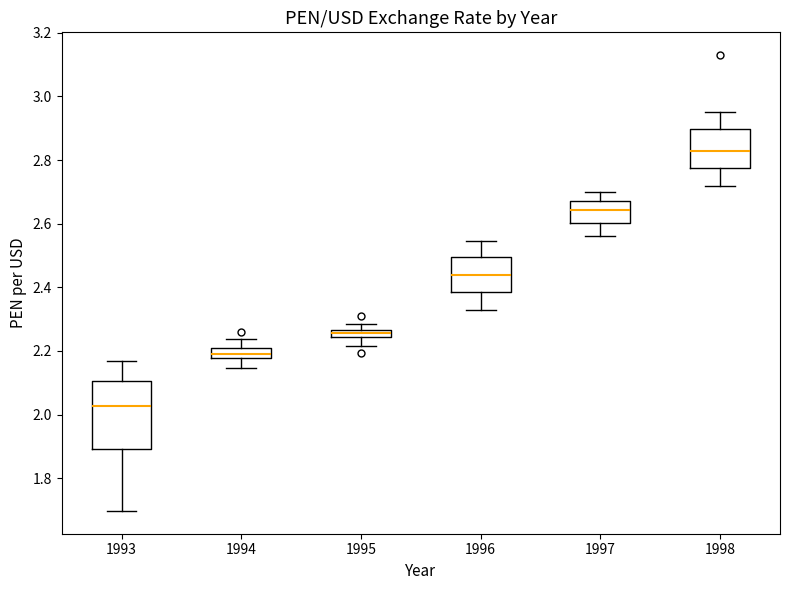

Where does the upper whisker of the box at x = 1997 end on the y-axis? The values are not printed on the chart, so give them approximately, as read against the axis.

2.70